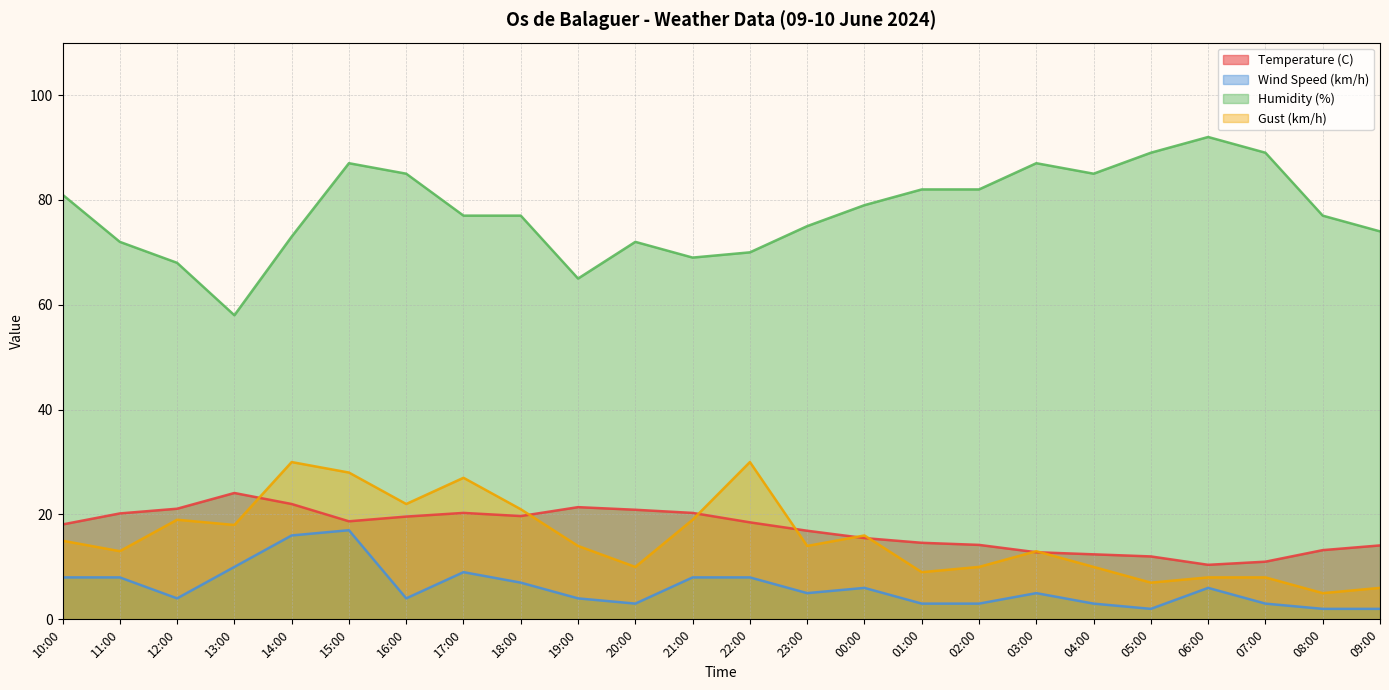

What is the difference between the maximum and minimum values in the Temperature (C) series?

13.7